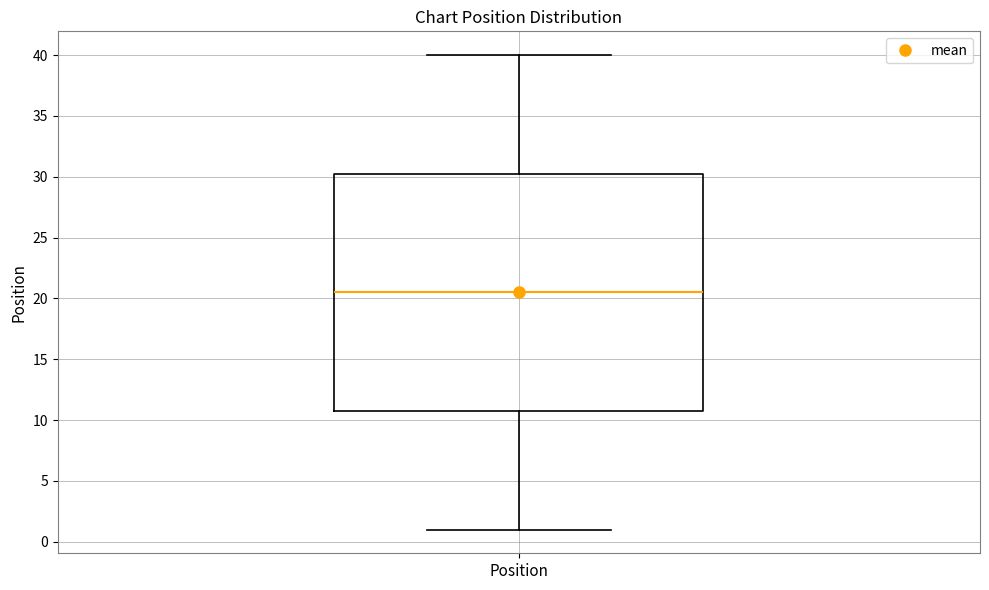

Where does the median line of the box for Position sit on the y-axis? The values are not printed on the chart, so give them approximately, as read against the axis.

20.5